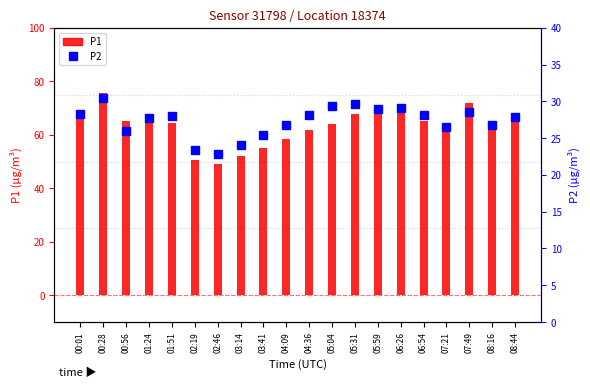

Reading left to right, what are all the values shown in this chart?

P1: 66.1	75.5	65.3	67.4	64.5	50.5	48.9	52.1	55.2	58.4	61.8	64.2	67.9	70.1	68.0	65.0	63.0	71.8	63.0	65.1
P2: 28.2	30.4	26.0	27.8	27.9	23.4	22.9	24.1	25.4	26.8	28.1	29.4	29.7	29.0	29.1	28.2	26.6	28.5	26.8	27.9